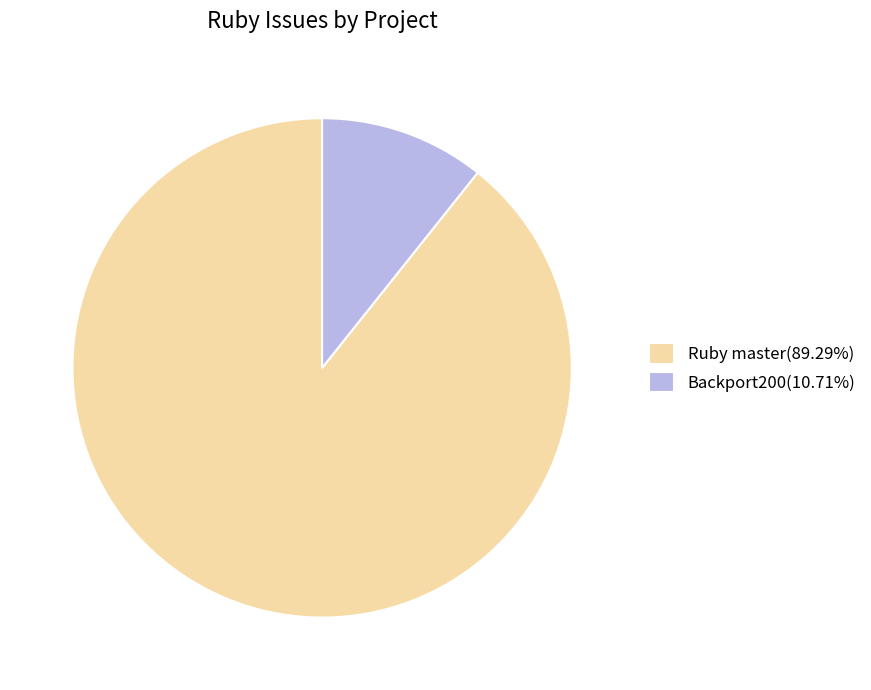

Is there a majority slice in this chart?

Yes